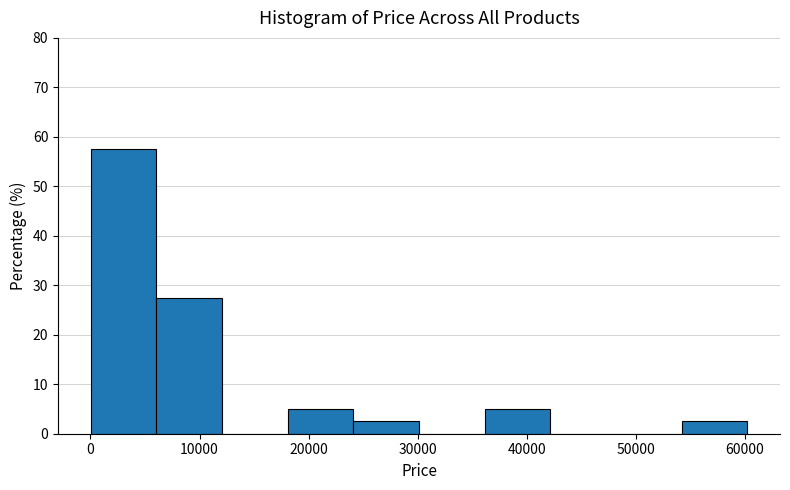

Reading left to right, list every bar in this chart as the range it spans on the x-axis followed by its height. Neither the bar edges nor the heights are printed on the chart, so give them approximately, as read against the axes.

0 to 6000: 58
6000 to 12000: 28
12000 to 18000: 0
18000 to 24000: 5
24000 to 30000: 3
30000 to 36000: 0
36000 to 42000: 5
42000 to 48000: 0
48000 to 54000: 0
54000 to 60000: 3